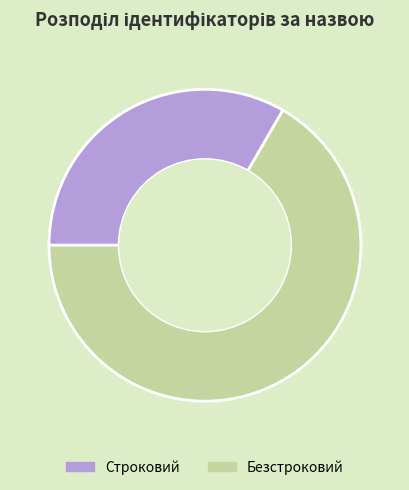

Which category has the smallest portion of the pie?

Строковий